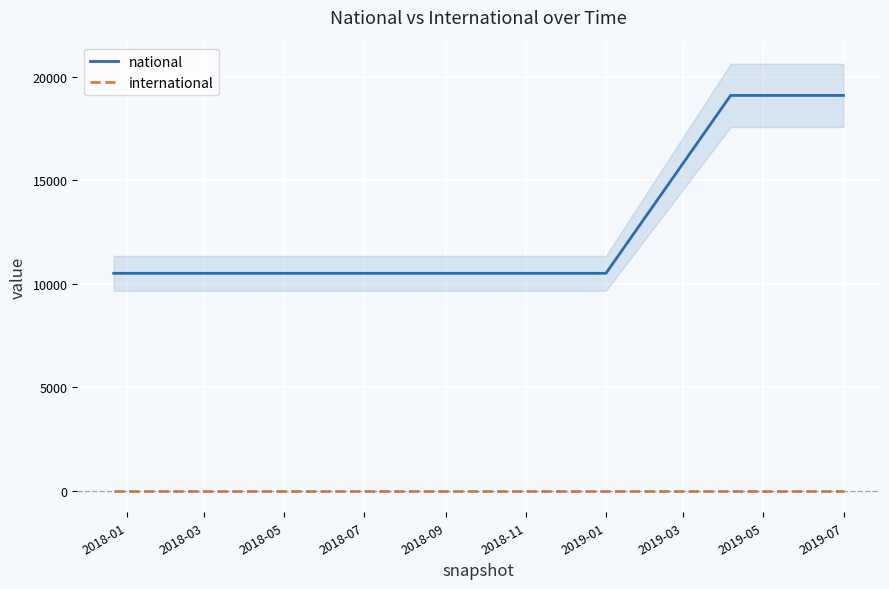

True or false: international and national intersect in this chart.

False